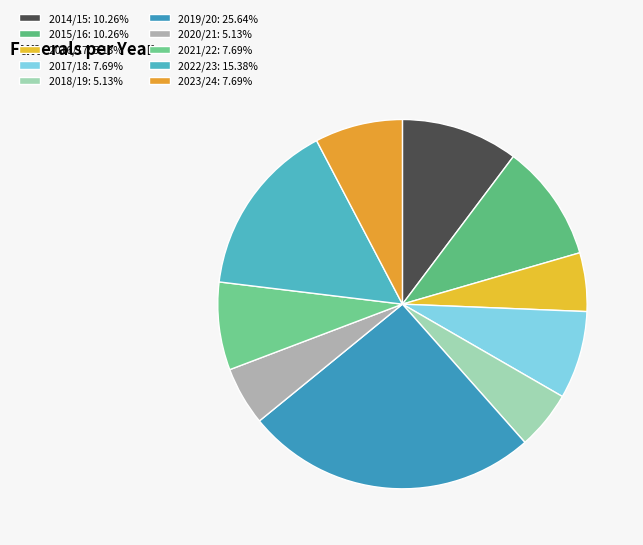

The 2022/23 slice represents 10% of the pie. True or false?

False